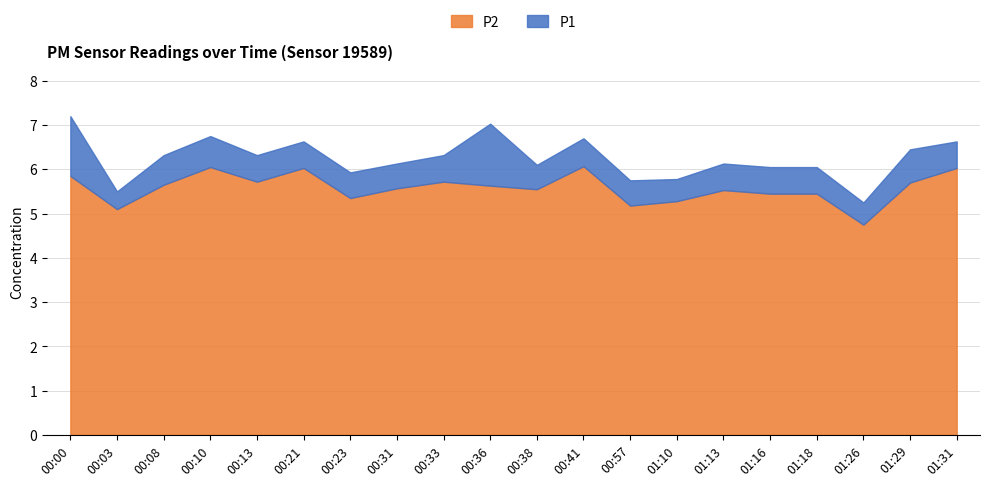

Rank the series at 00:13 from lowest to highest value.

P2, P1